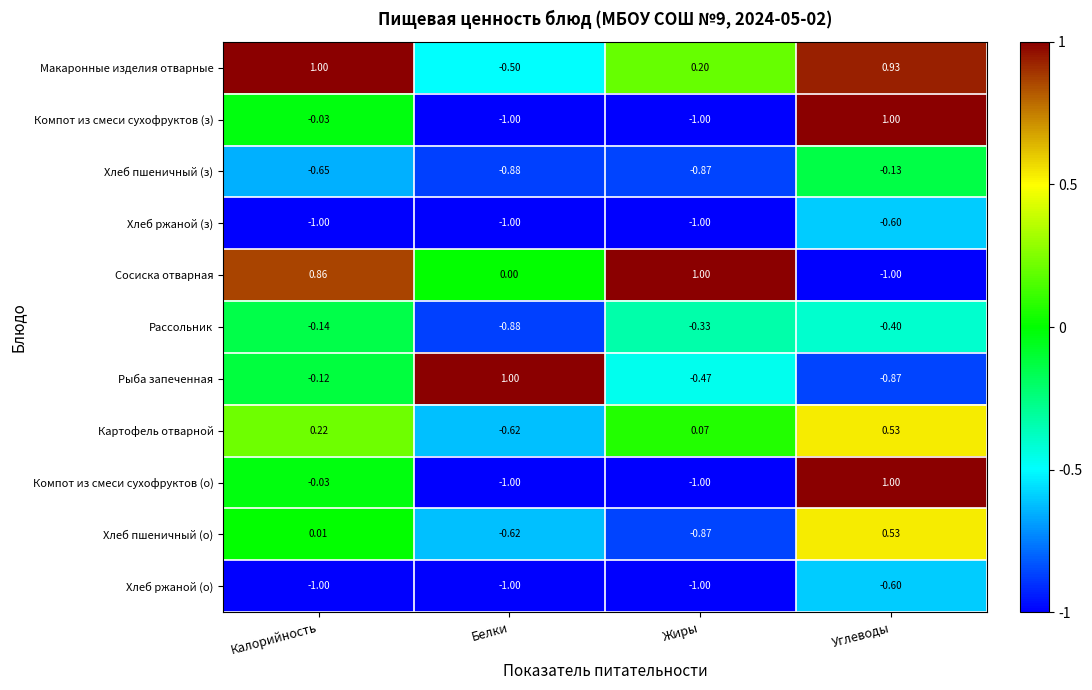

At which label does Компот из смеси сухофруктов (о) first exceed 0?

Углеводы